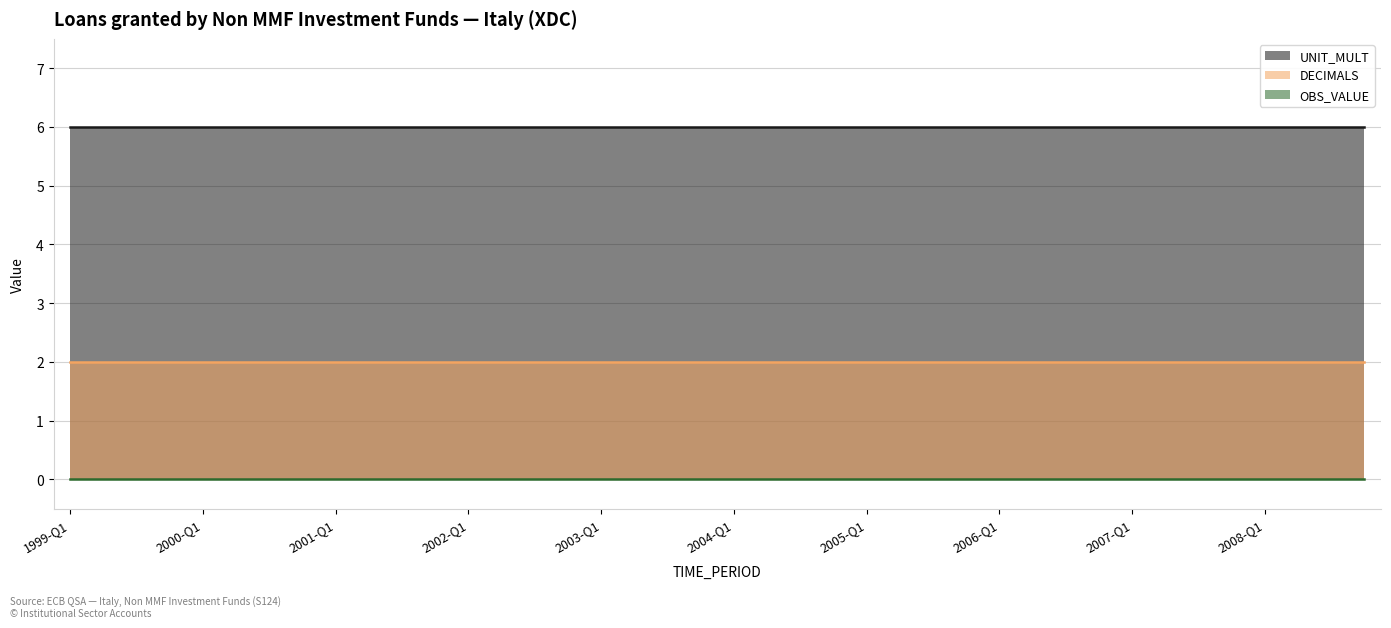

Which series has the largest range (max minus min)?

OBS_VALUE